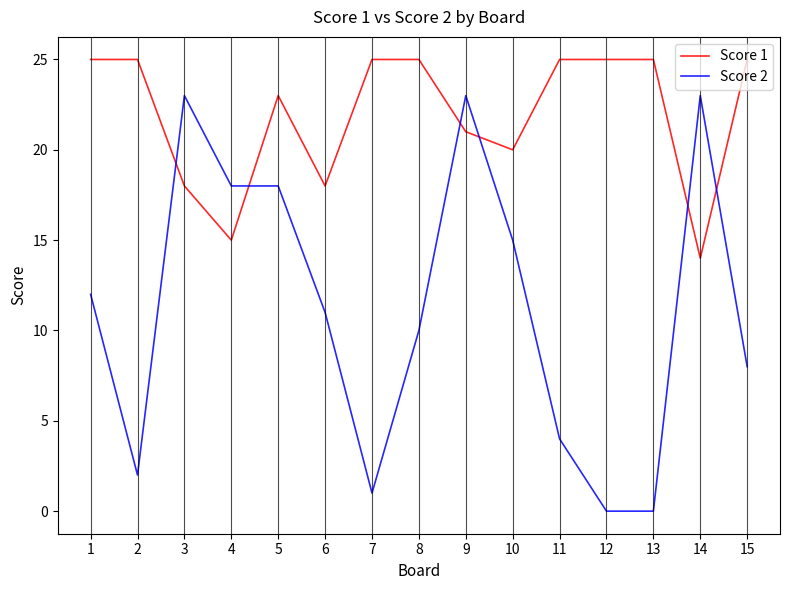

Where does the Score 2 series first go above 11?

1